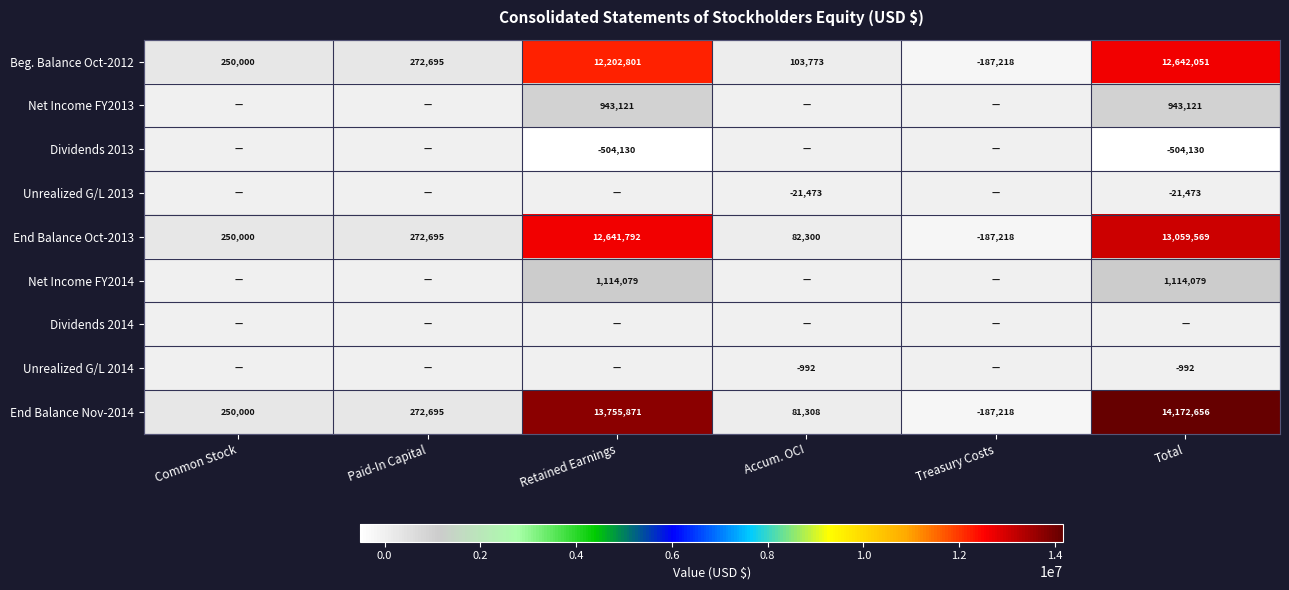

Count the number of categories in the chart.

6